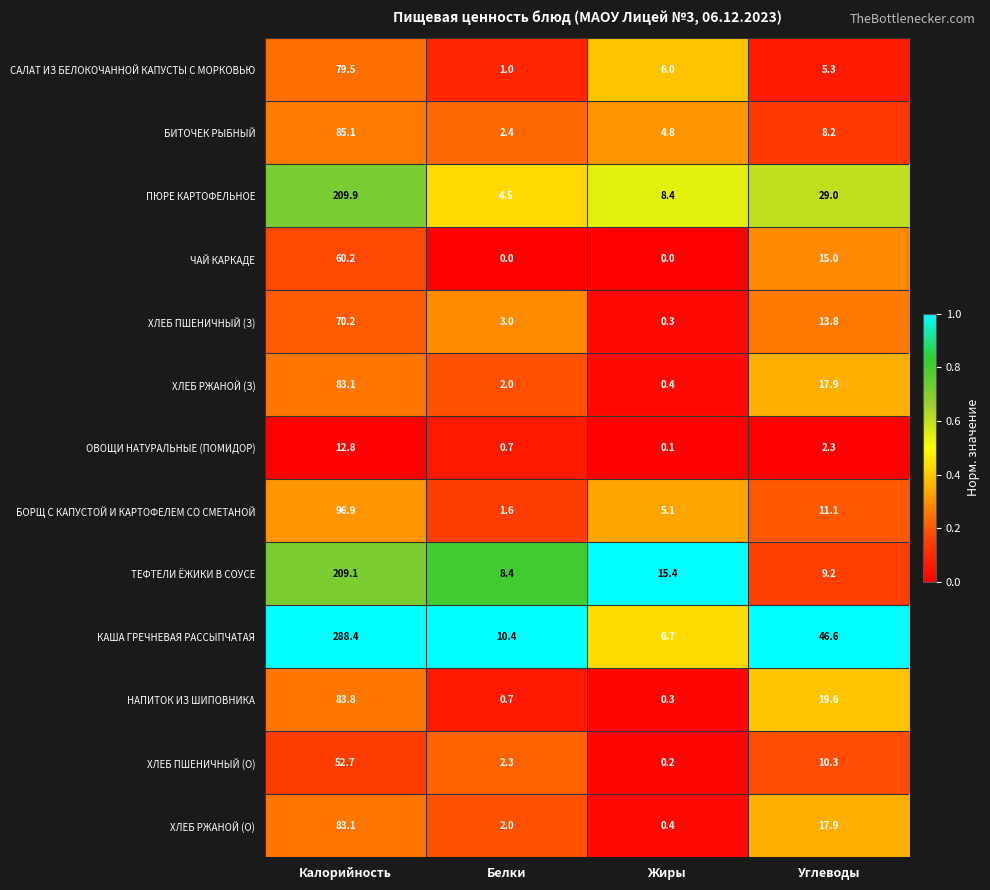

How many distinct data groups are displayed?

13